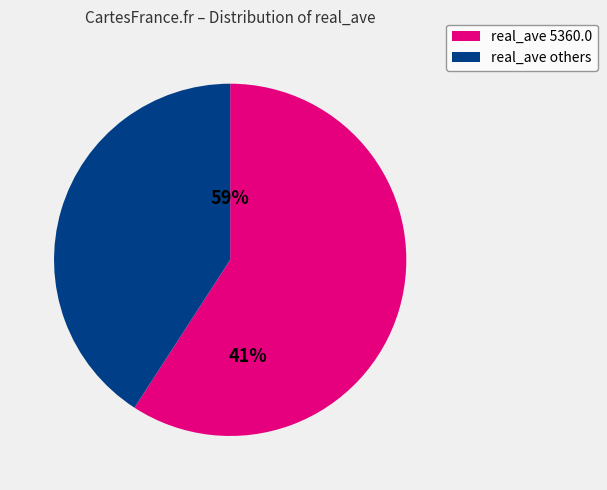

Which slice represents more than half of the pie?

5360.0